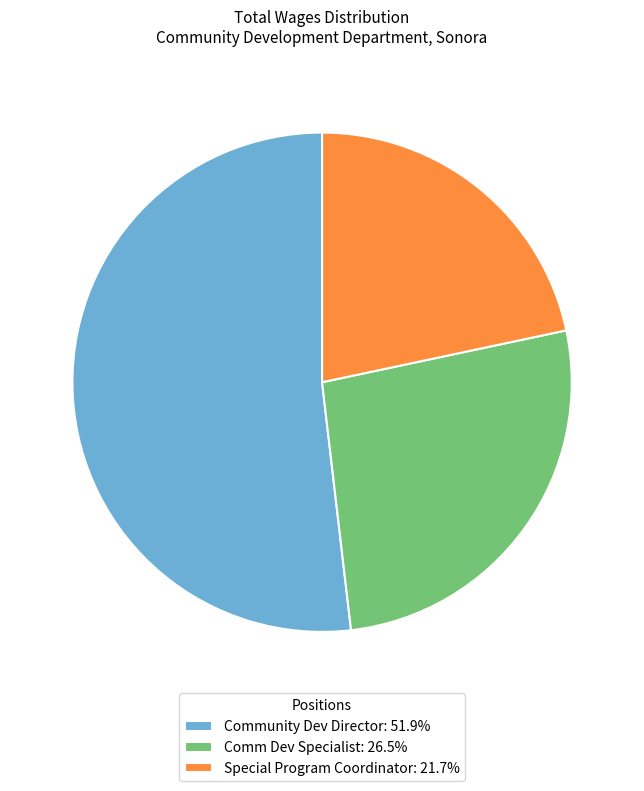

What is the ratio of the value at Community Dev Director to the value at Comm Dev Specialist?

2.0